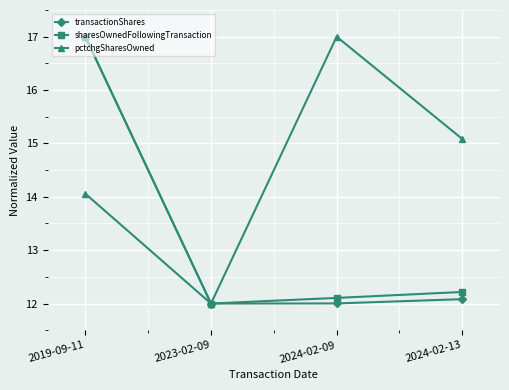

What is the total value across all series at 2024-02-13?

39.4